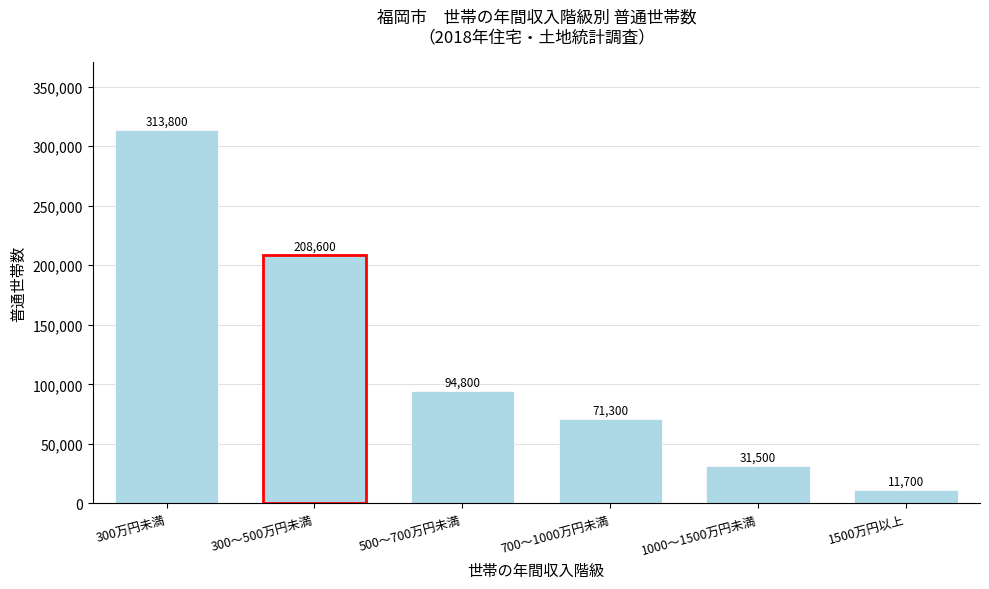

Reading left to right, extract all data points from this chart.

300万円未満=313800	300～500万円未満=208600	500～700万円未満=94800	700～1000万円未満=71300	1000～1500万円未満=31500	1500万円以上=11700